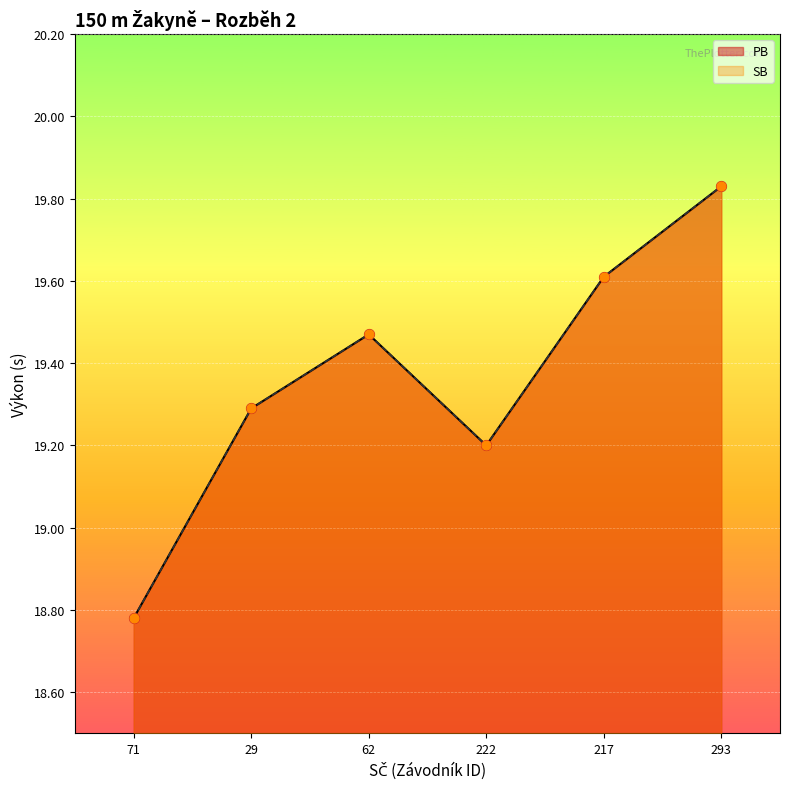

What is the total value across all series at 293?

39.7